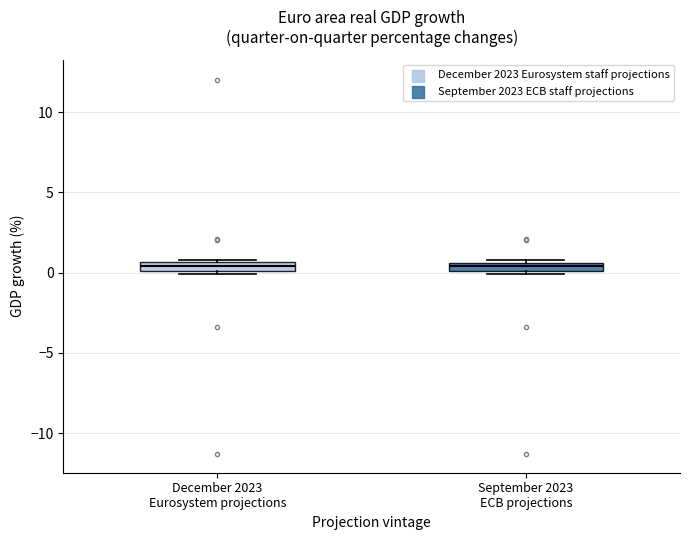

Where is the lower edge of the box for December 2023 Eurosystem projections on the y-axis? The values are not printed on the chart, so give them approximately, as read against the axis.

0.0